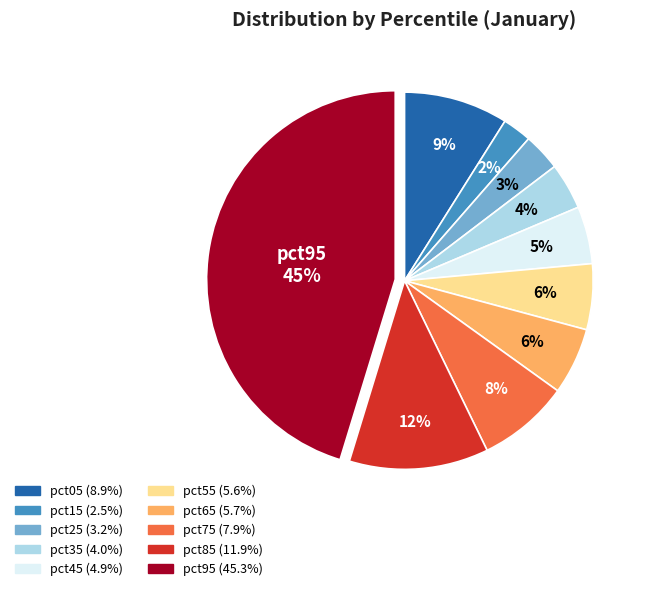

Does any single category account for the majority?

No